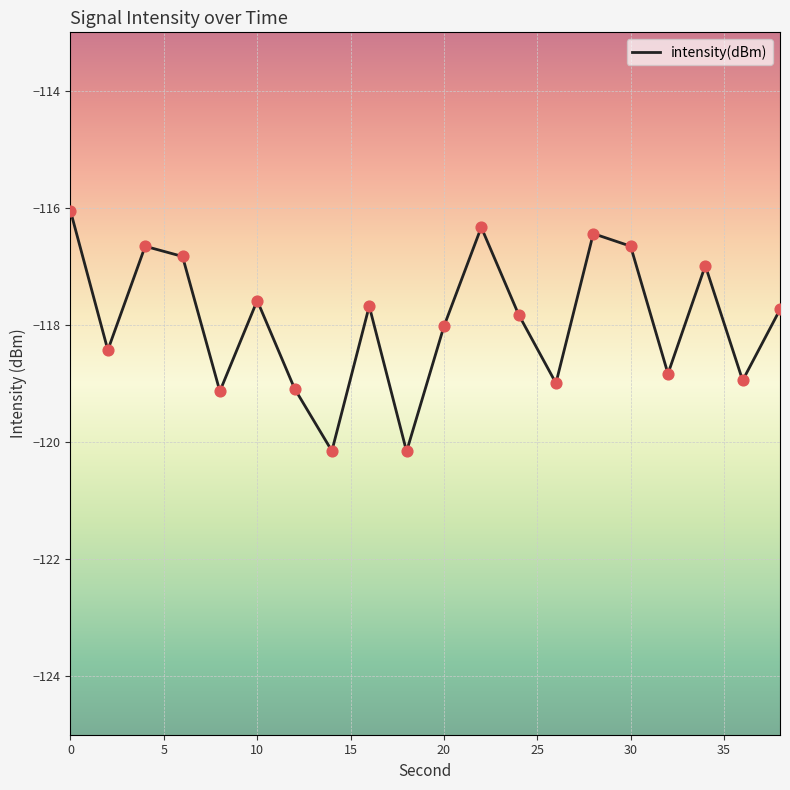

What is the smallest value displayed?

-120.2